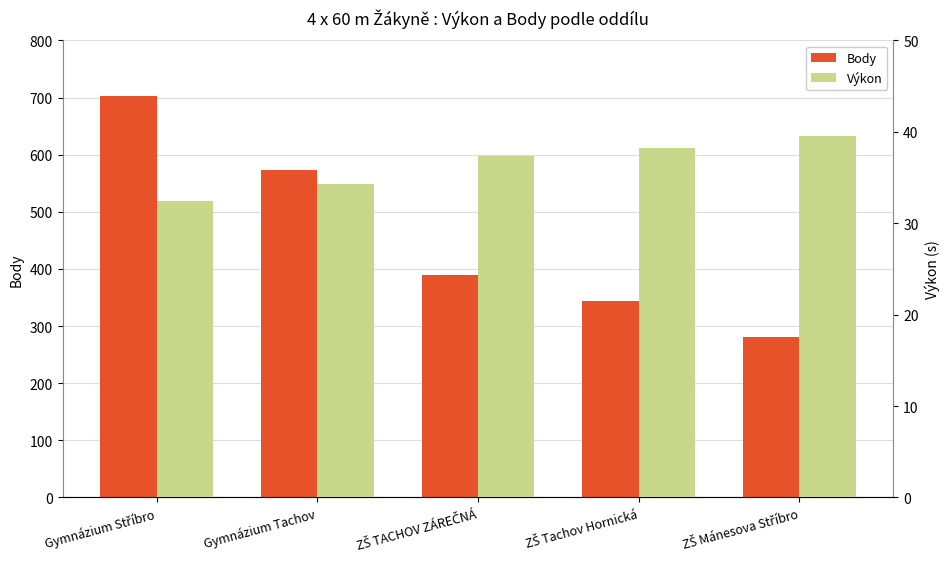

Read the Výkon value at ZŠ Mánesova Stříbro.

39.5